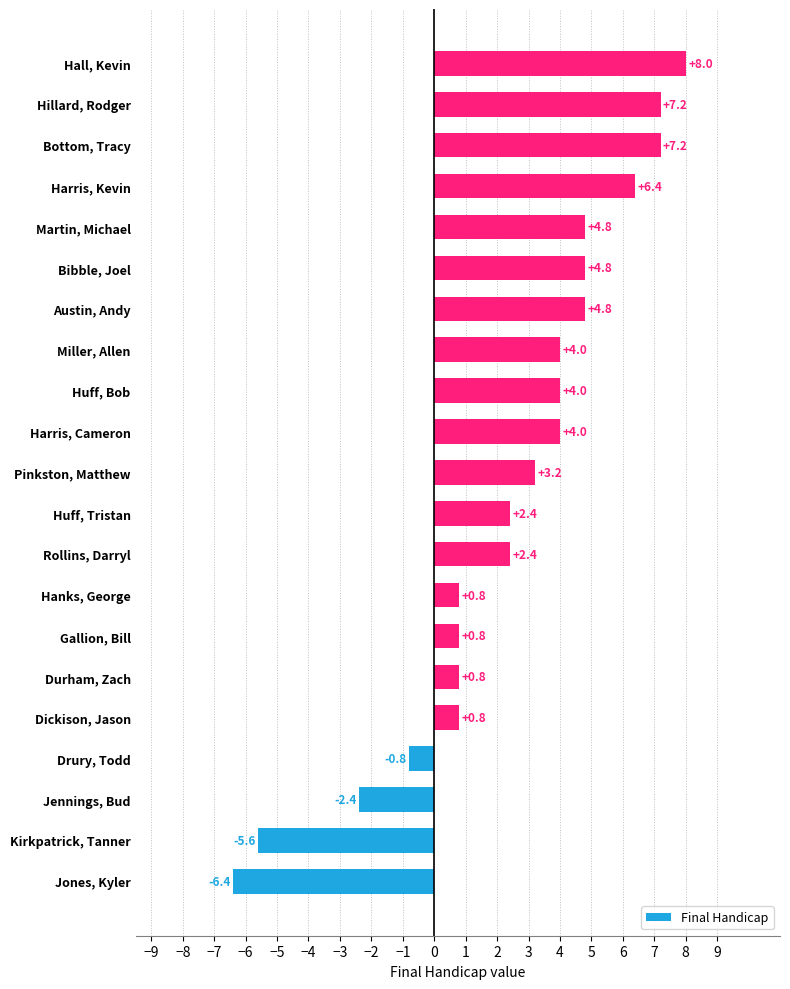

Reading top to bottom, transcribe all the data shown in this chart.

Hall, Kevin=8.0	Hillard, Rodger=7.2	Bottom, Tracy=7.2	Harris, Kevin=6.4	Martin, Michael=4.8	Bibble, Joel=4.8	Austin, Andy=4.8	Miller, Allen=4.0	Huff, Bob=4.0	Harris, Cameron=4.0	Pinkston, Matthew=3.2	Huff, Tristan=2.4	Rollins, Darryl=2.4	Hanks, George=0.8	Gallion, Bill=0.8	Durham, Zach=0.8	Dickison, Jason=0.8	Drury, Todd=-0.8	Jennings, Bud=-2.4	Kirkpatrick, Tanner=-5.6	Jones, Kyler=-6.4